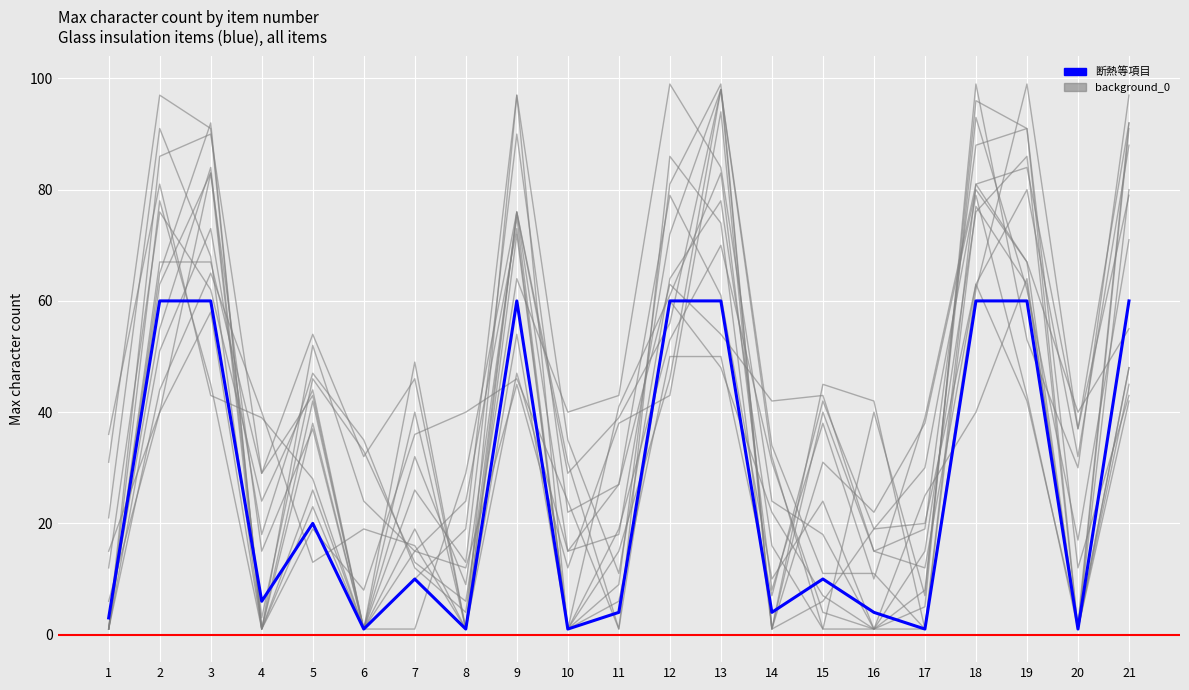

What is the greatest value displayed?

60